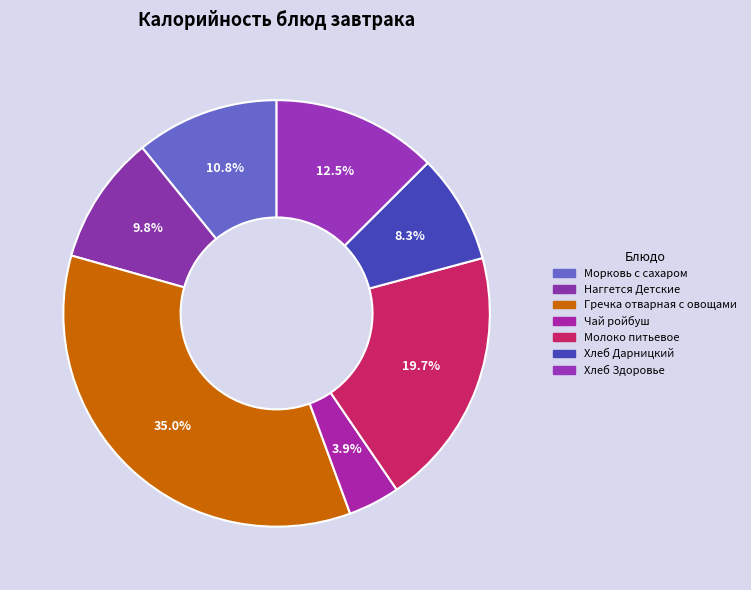

To the nearest percent, what is the combined percentage of Гречка отварная с овощами and Молоко питьевое?

55%